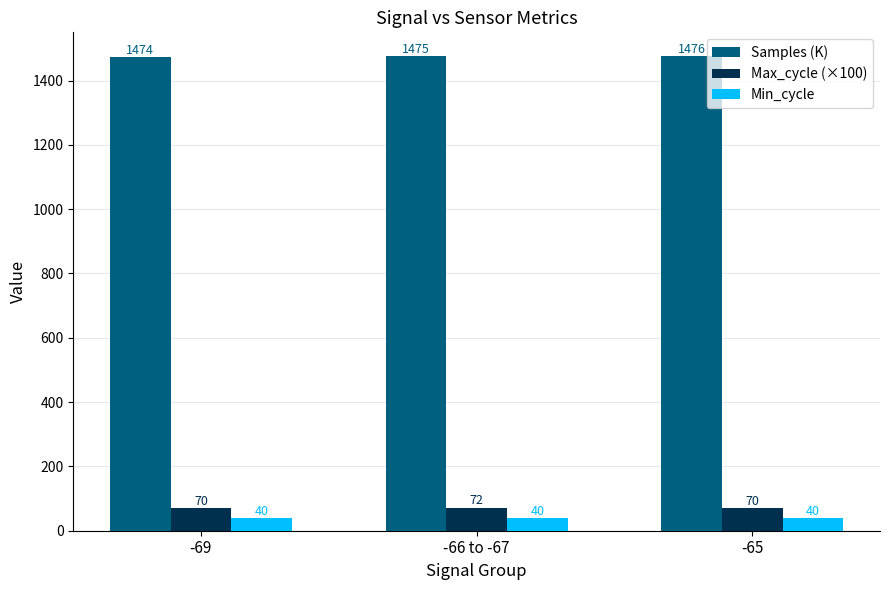

The value of Max_cycle (×100) at -65 is 70. True or false?

True